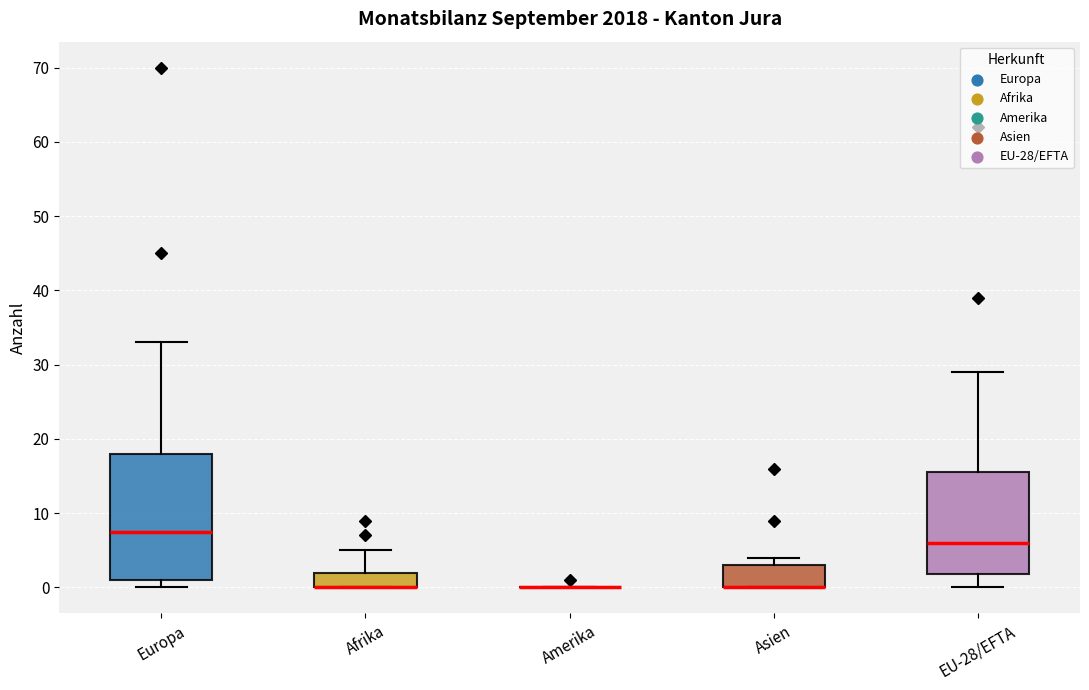

Reading left to right, read every box against the y-axis: the position of its median line, the range the box covers, and the ends of its whiskers. The values are not printed on the chart, so give them approximately, as read against the axis.

Europa: median 8, box 1 to 18, whiskers 0 to 33
Afrika: median 0 (drawn on the box's lower edge), box 0 to 2, whiskers 0 to 5
Amerika: box collapsed to a line at 0, whiskers 0 to 0
Asien: median 0 (drawn on the box's lower edge), box 0 to 3, whiskers 0 to 4
EU-28/EFTA: median 6, box 2 to 16, whiskers 0 to 29